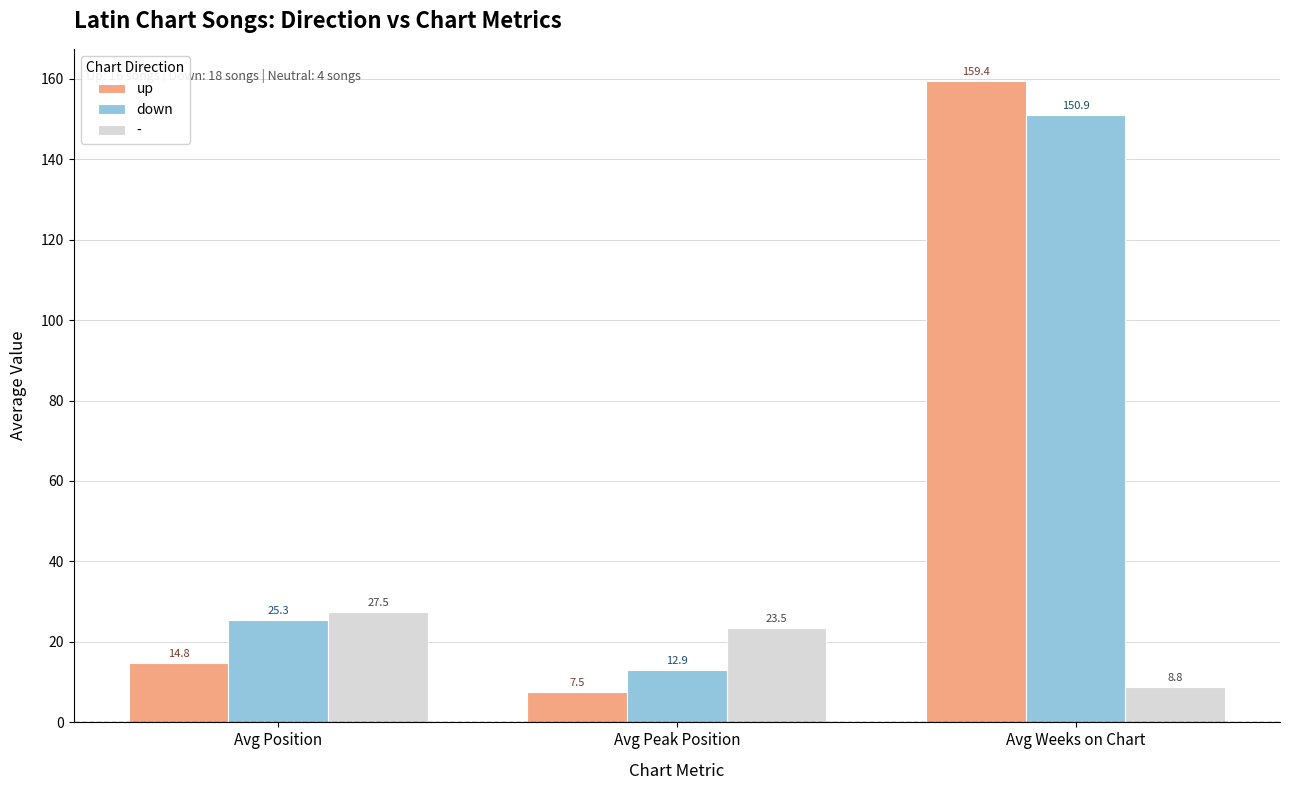

Reading left to right, what are all the values shown in this chart?

up: Avg Position=14.8	Avg Peak Position=7.5	Avg Weeks on Chart=159.4
down: Avg Position=25.3	Avg Peak Position=12.9	Avg Weeks on Chart=150.9
-: Avg Position=27.5	Avg Peak Position=23.5	Avg Weeks on Chart=8.8